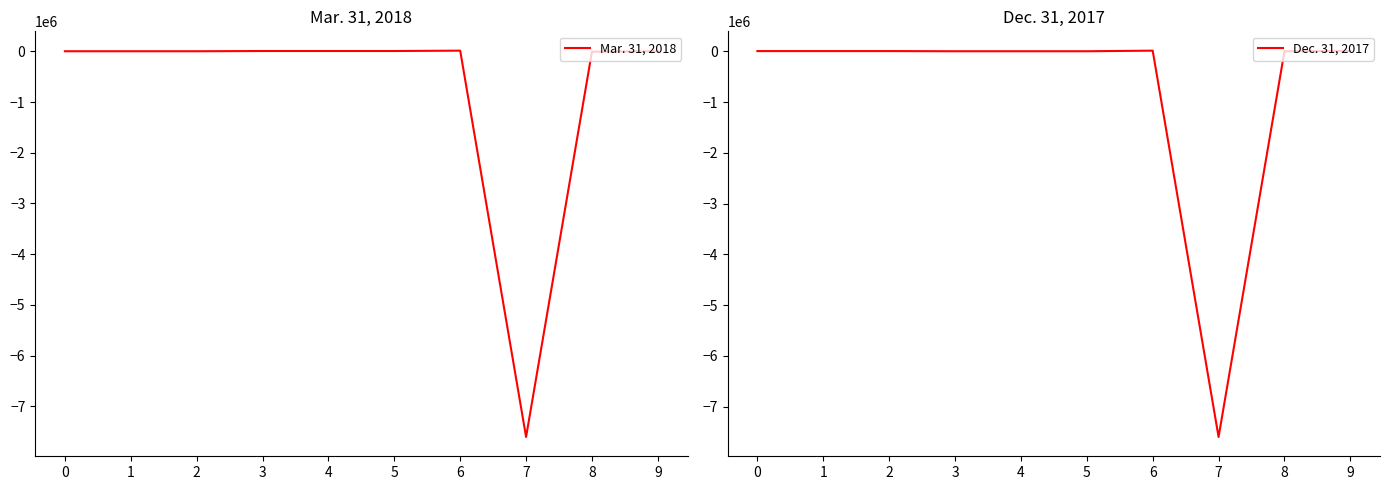

At which category does Mar. 31, 2018 reach its first local peak?

6